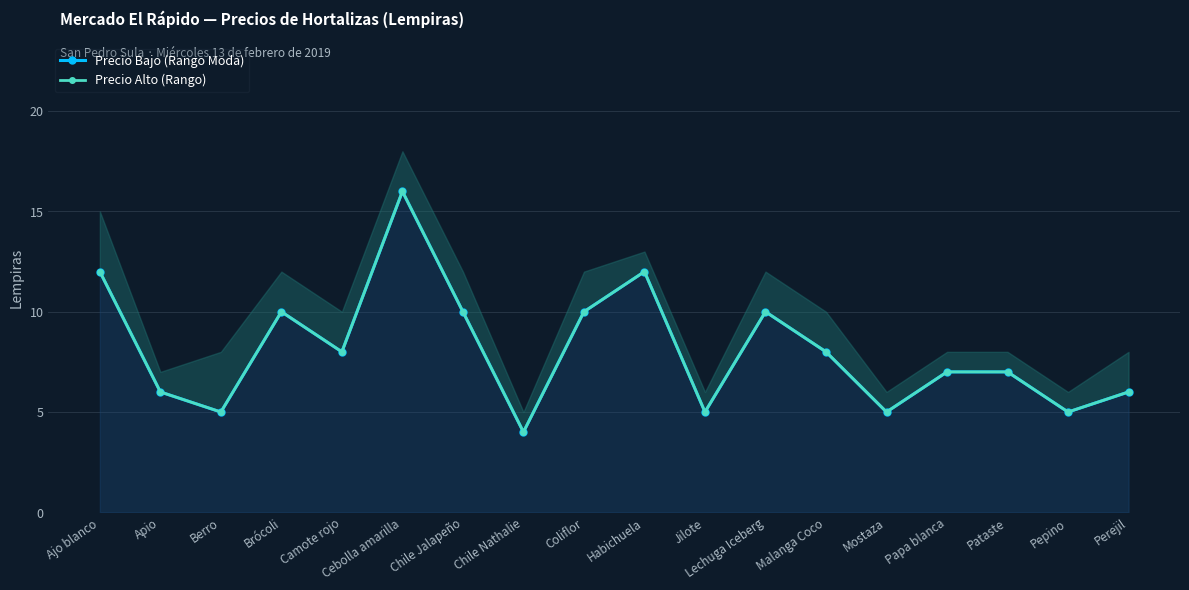

At which label does Precio Alto (Rango) first exceed 8?

Ajo blanco